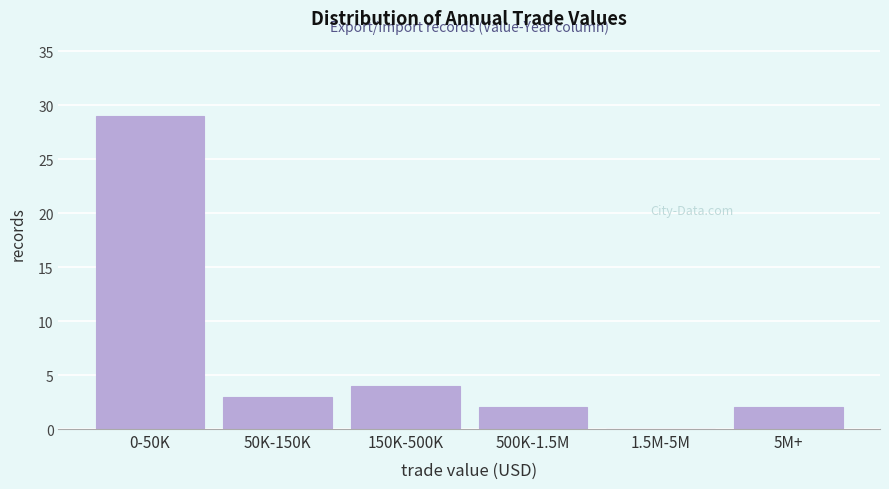

Reading left to right, transcribe all the data shown in this chart.

0-50K=29	50K-150K=3	150K-500K=4	500K-1.5M=2	1.5M-5M=0	5M+=2